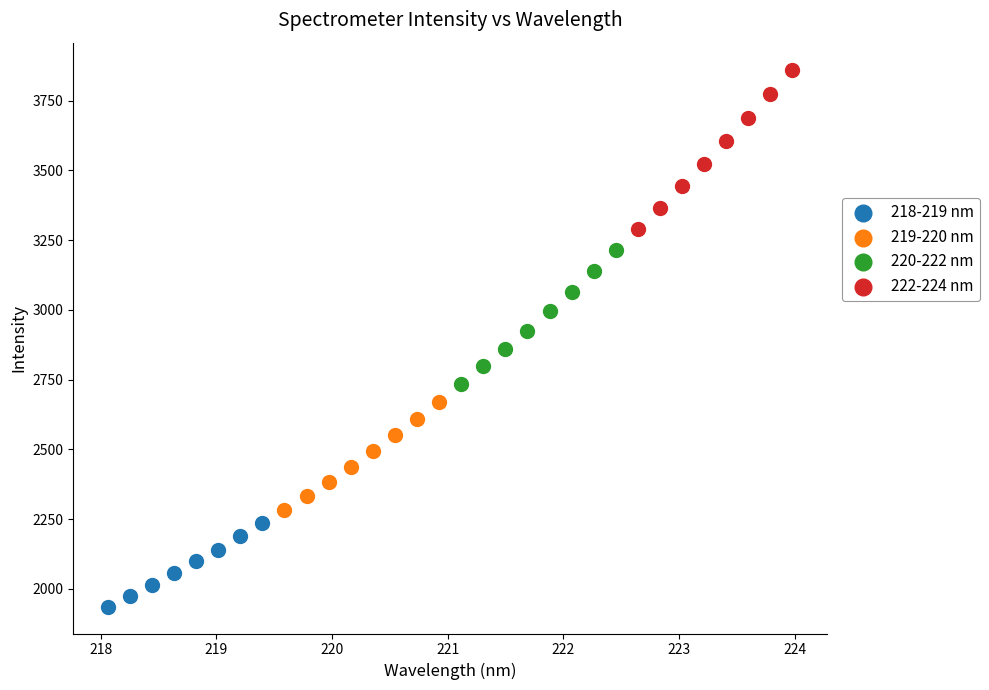

Which series reaches the minimum Y coordinate?

218-219 nm